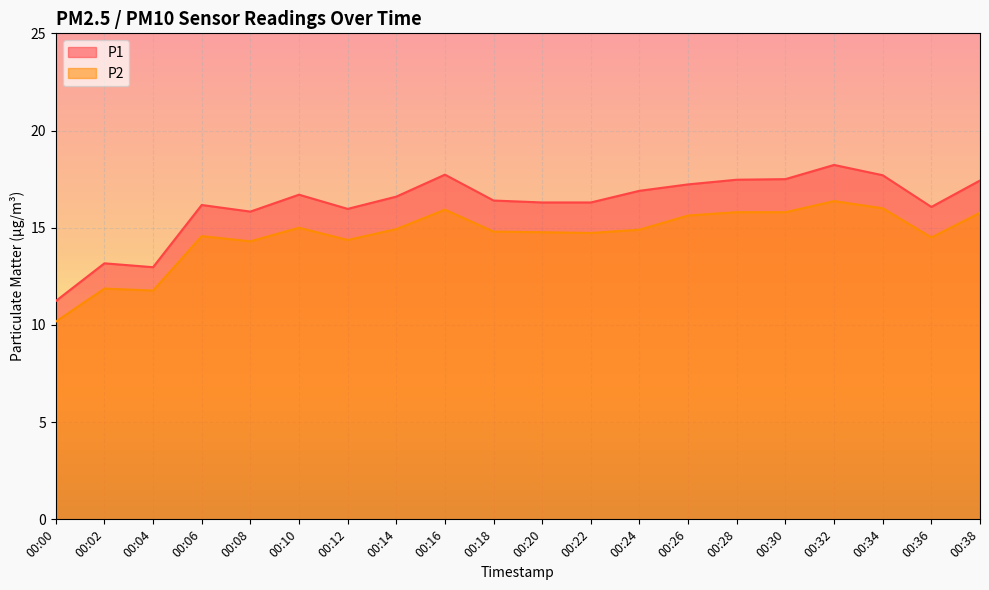

True or false: P2 has a value of 24.8 at 00:18.

False